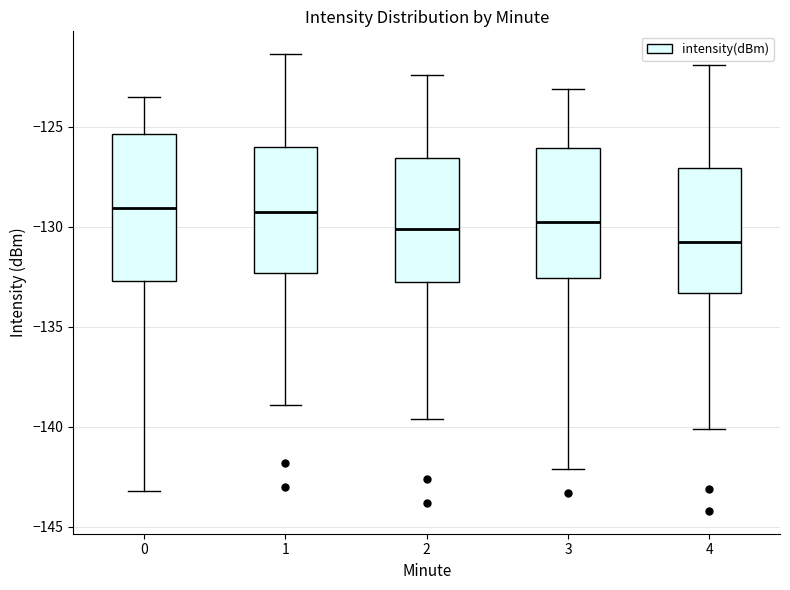

Reading left to right, transcribe this box plot: for each box, give where its median line is, the range the box spans, and where its two whiskers end, as read against the y-axis. The values are not printed on the chart, so give them approximately, as read against the axis.

0: median -129.0, box -132.5 to -125.5, whiskers -143.0 to -123.5
1: median -129.0, box -132.5 to -126.0, whiskers -139.0 to -121.5
2: median -130.0, box -132.5 to -126.5, whiskers -139.5 to -122.5
3: median -129.5, box -132.5 to -126.0, whiskers -142.0 to -123.0
4: median -130.5, box -133.5 to -127.0, whiskers -140.0 to -122.0